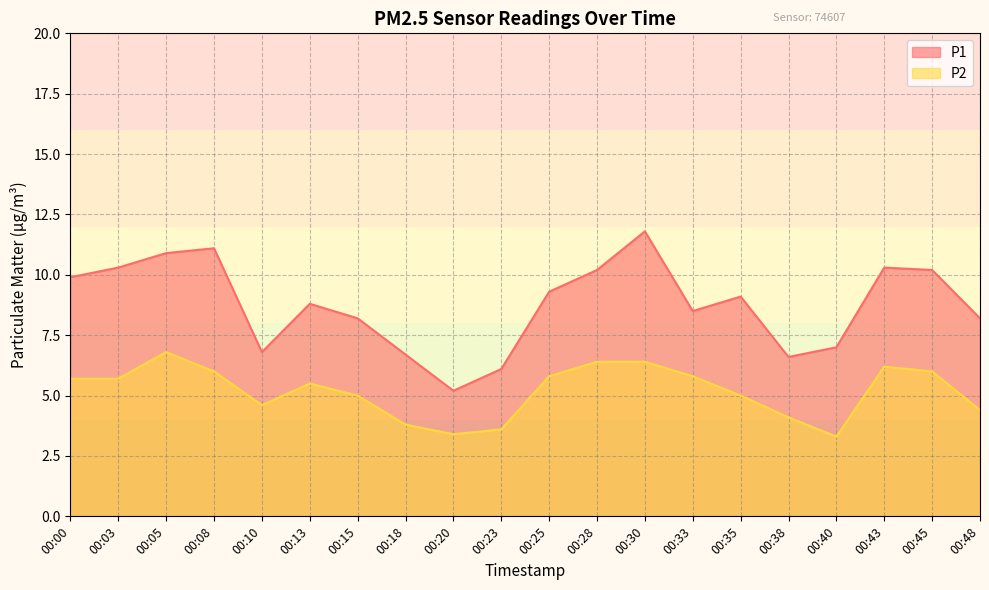

What is the sum of all P2 values?

103.5